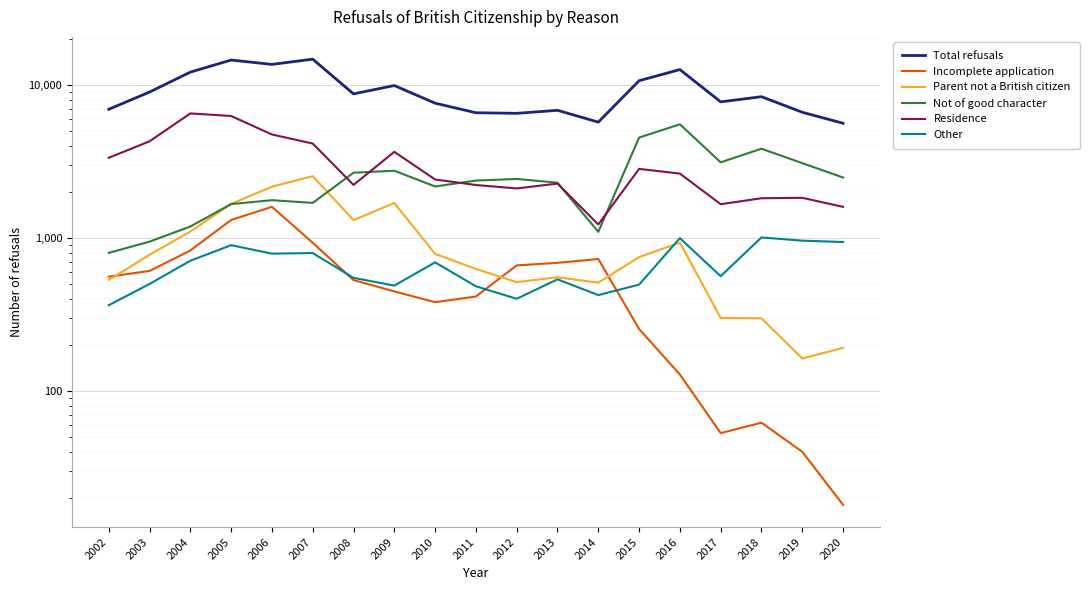

What is the approximate value of Parent not a British citizen at 2003, to the nearest 10?

780